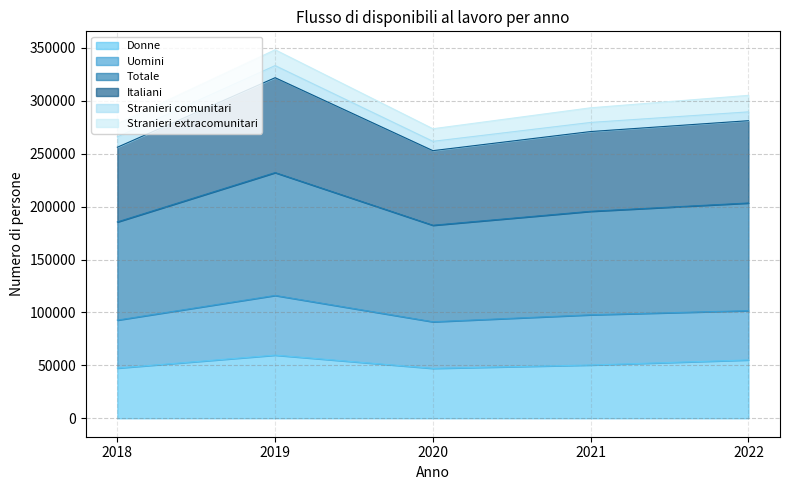

True or false: Italiani and Donne cross at least once.

False